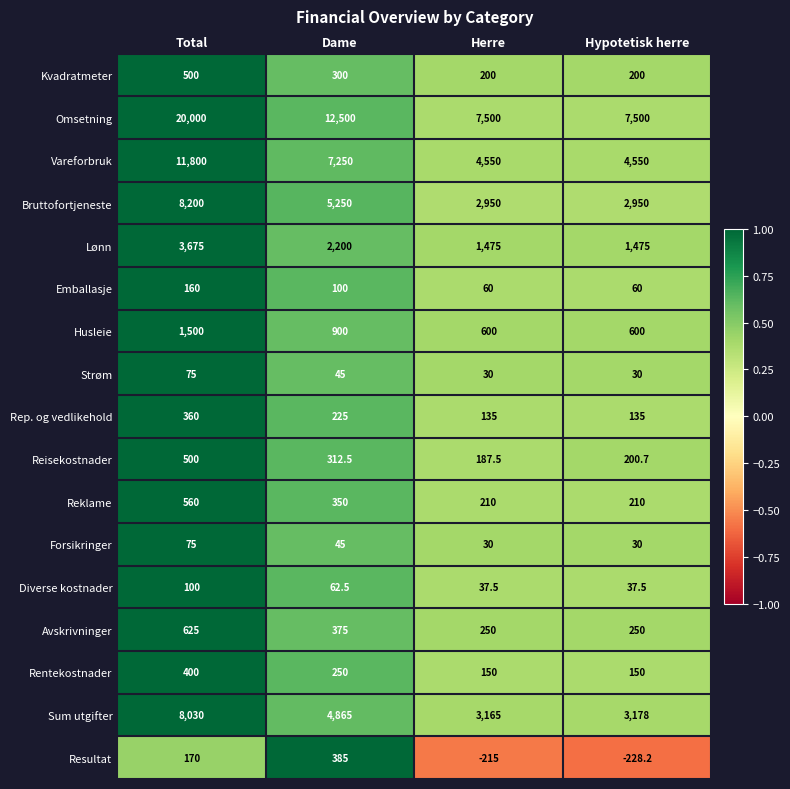

True or false: Bruttofortjeneste has a value of 1746.2 at Herre.

False